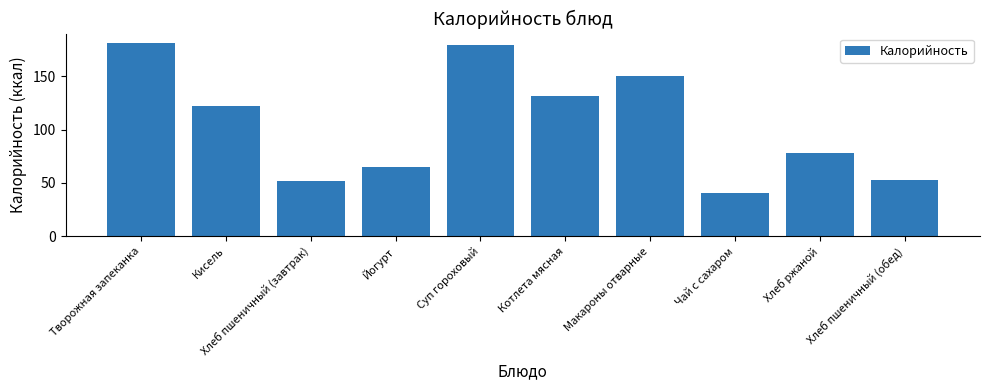

What is the minimum value shown in the chart?

40